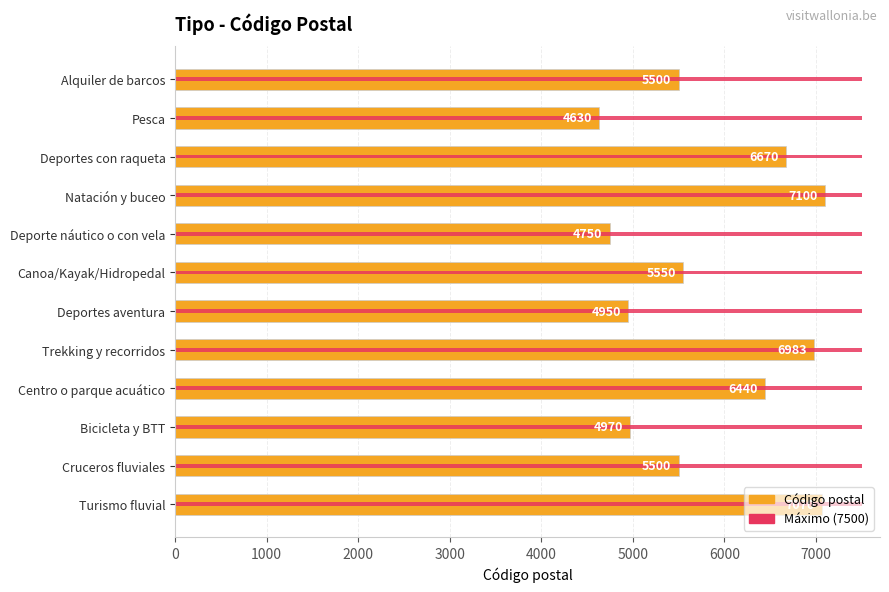

What is the maximum value shown in the chart?

7100